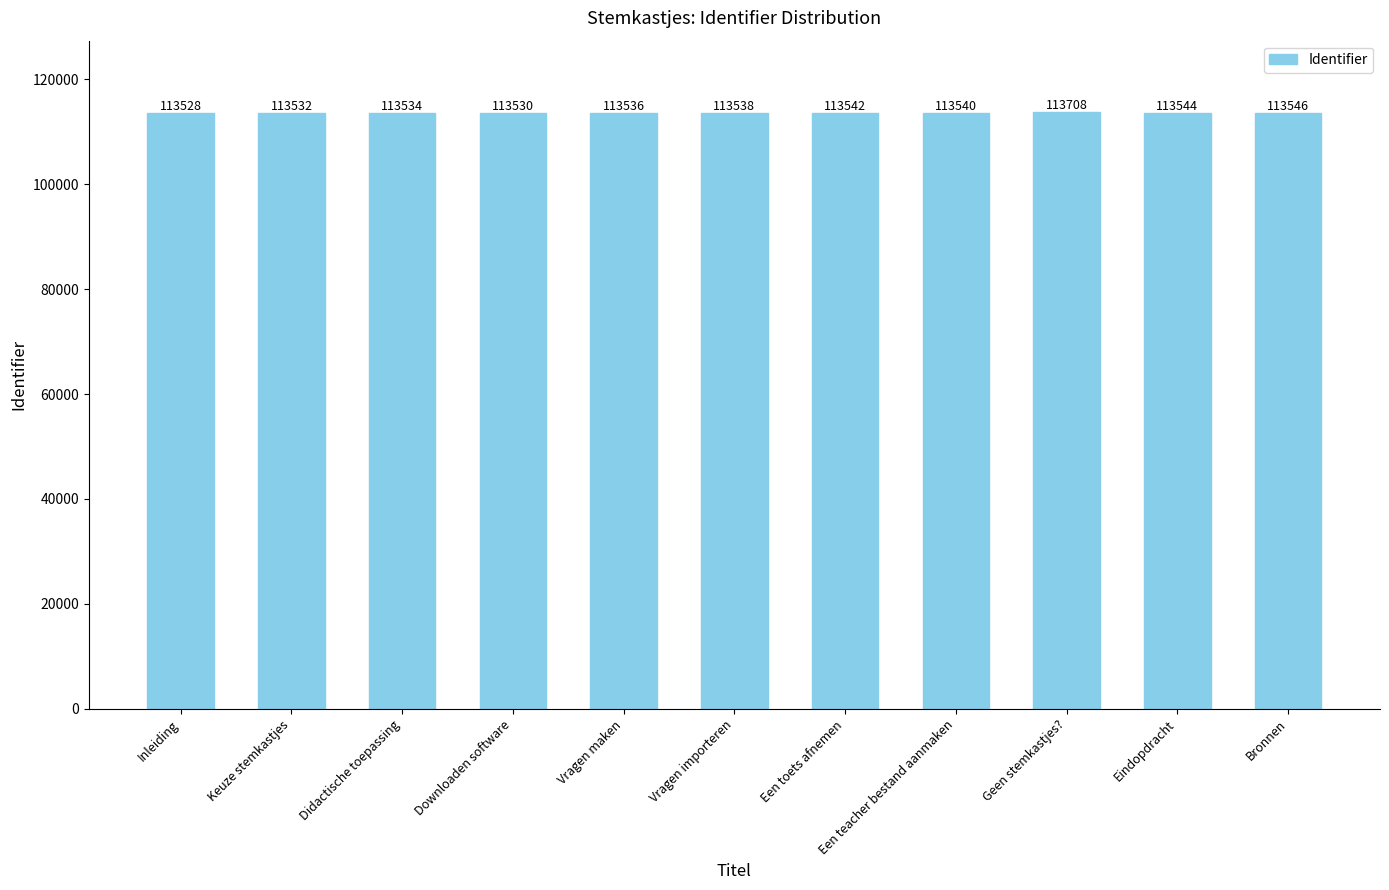

What is the greatest value displayed?

113708